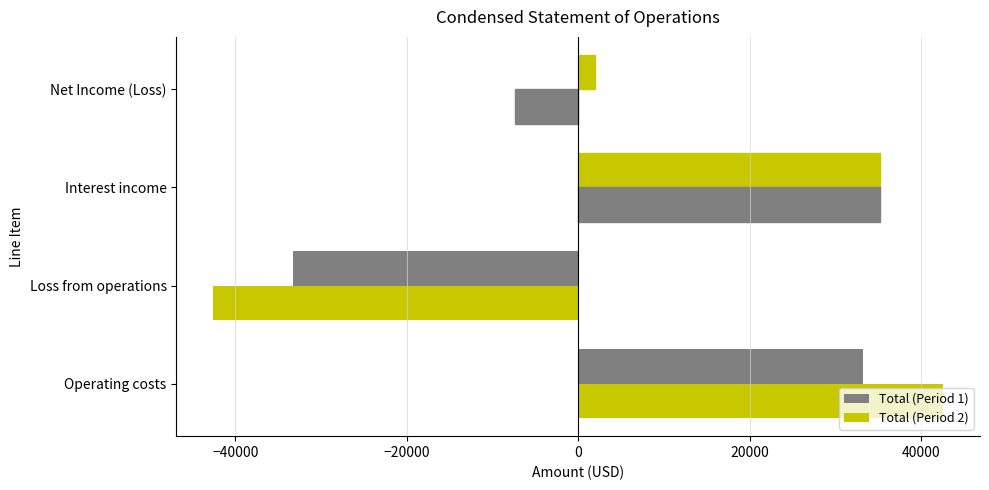

What is the average value of the Total (Period 1) series?

9303